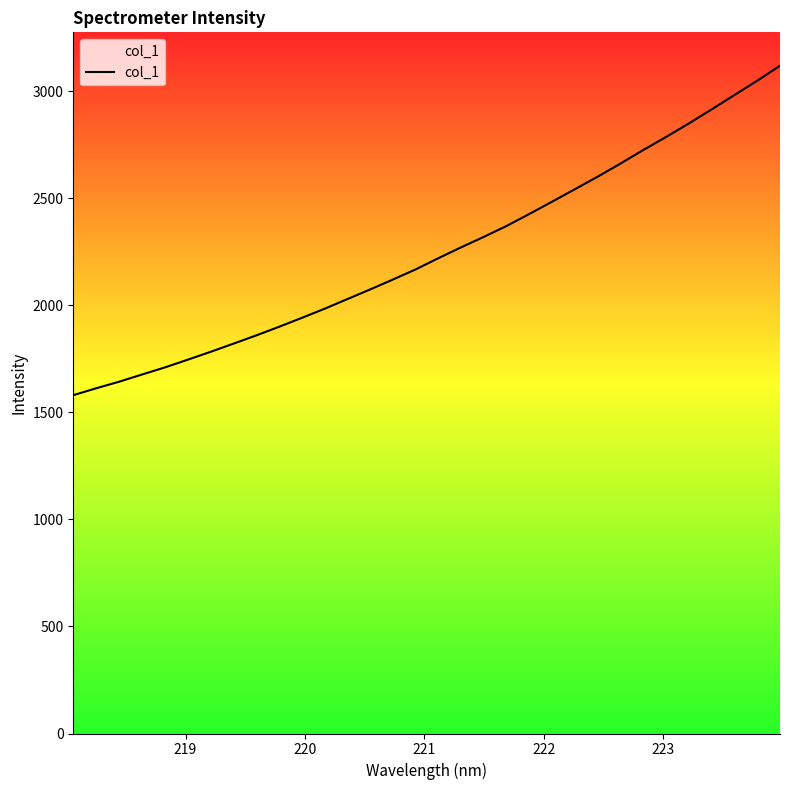

What is the maximum value shown in the chart?

3118.9